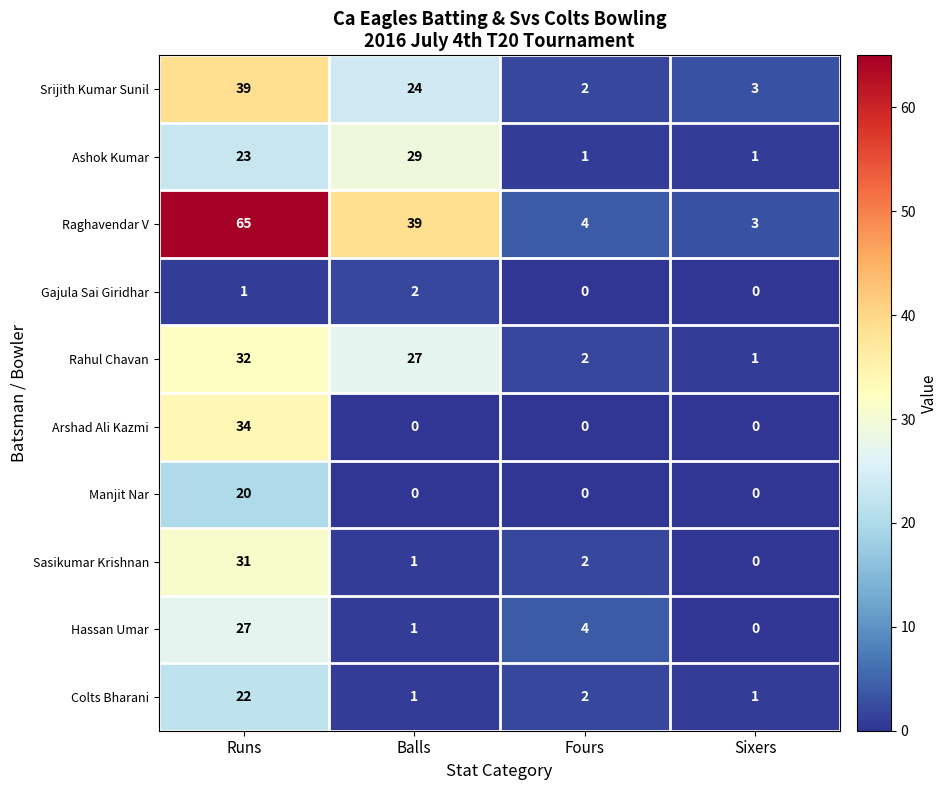

How many data points in Sasikumar Krishnan are less than 2?

2